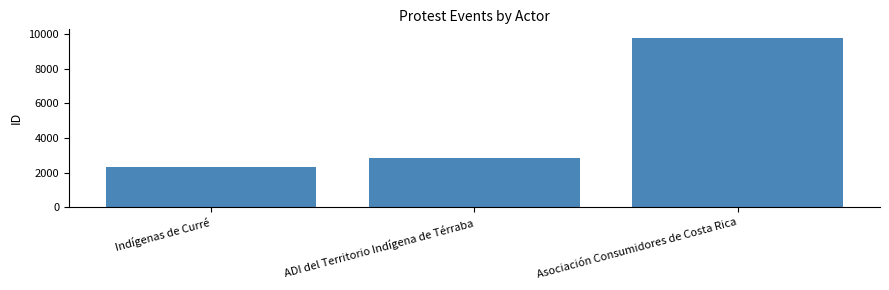

How many data points does each series have?

3